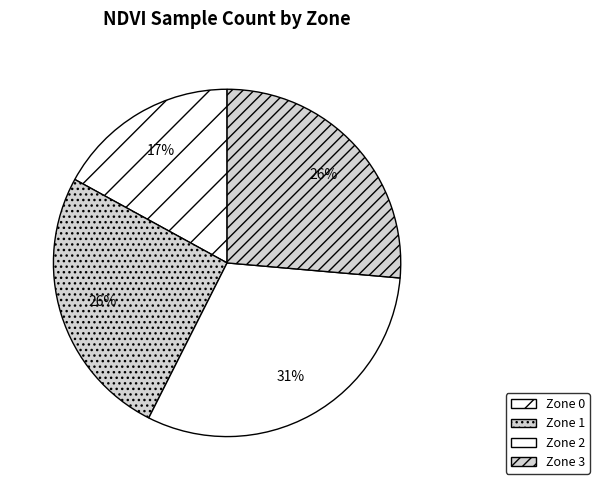

Is it true that Zone 2 is 31% of the pie?

True